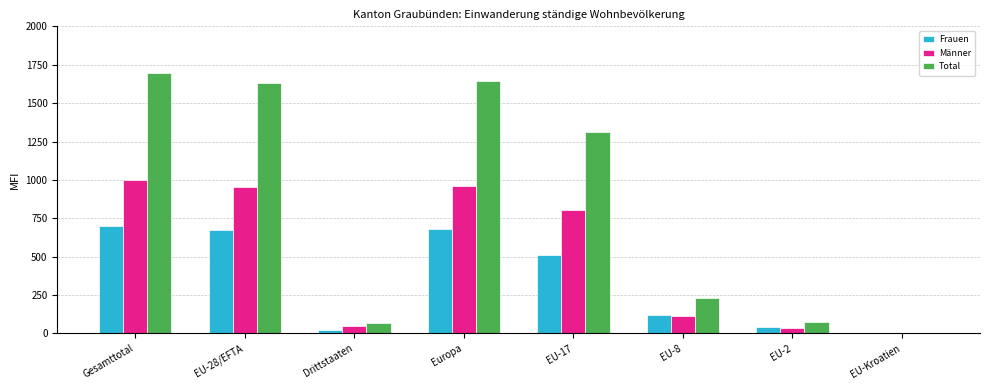

Between EU-17 and EU-8, which series saw the biggest shift?

Total